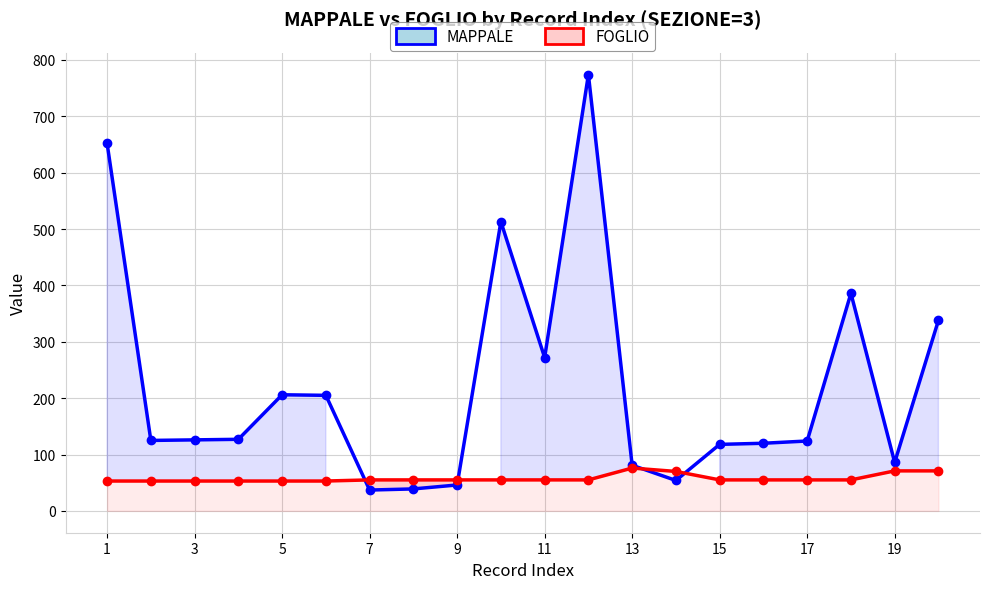

What value does the FOGLIO series have at 11, to the nearest 5?

55